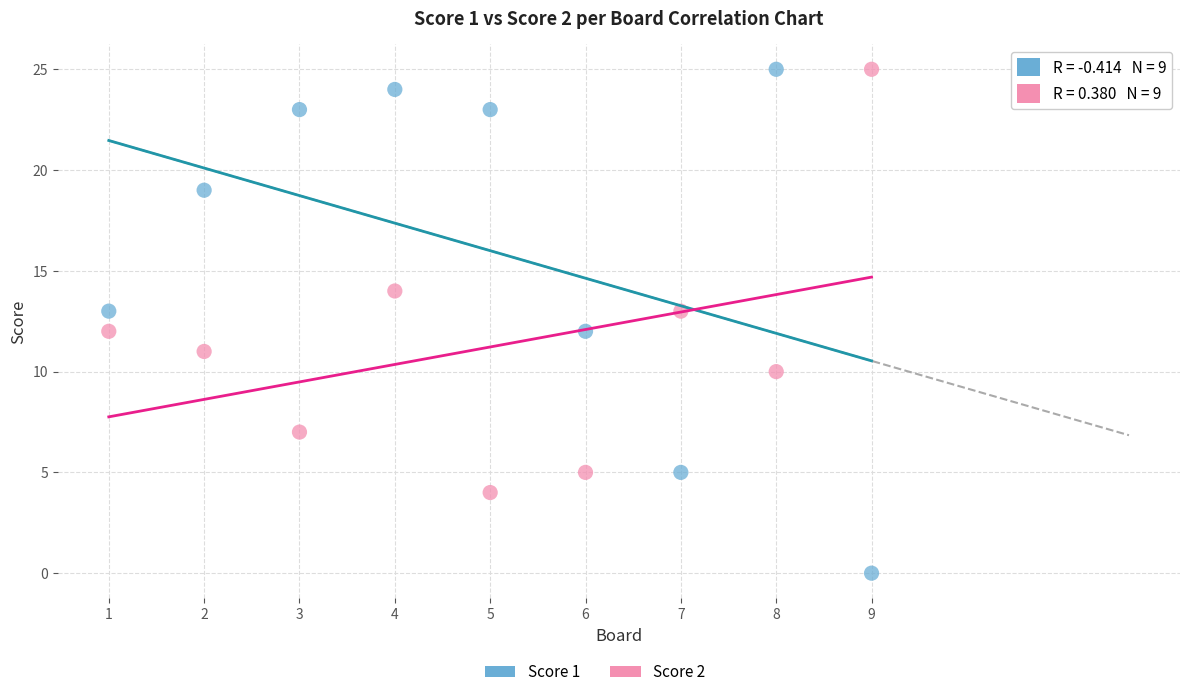

Which series has the largest Y range (max minus min)?

Score 1